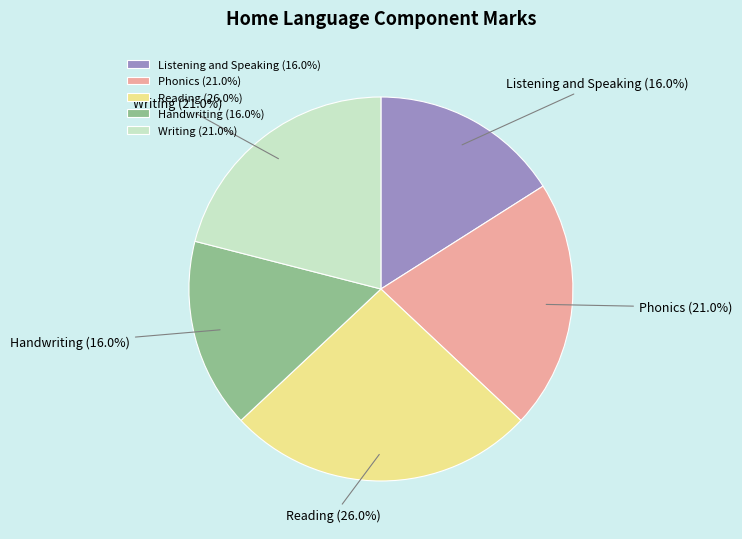

How many slices are in this pie chart?

5